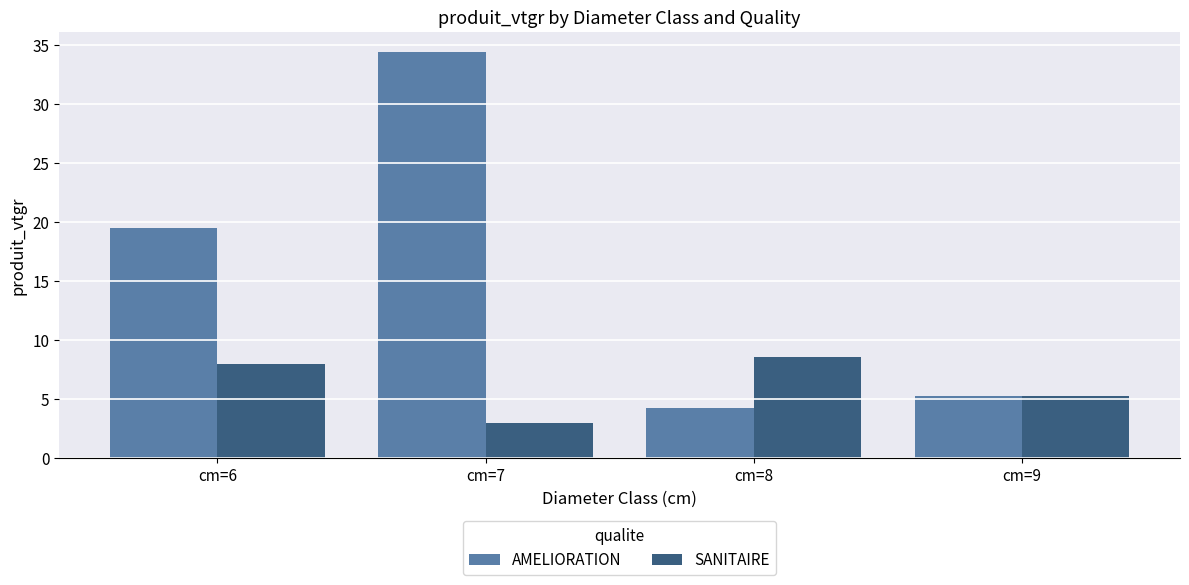

At how many categories does at least one series exceed 12?

2